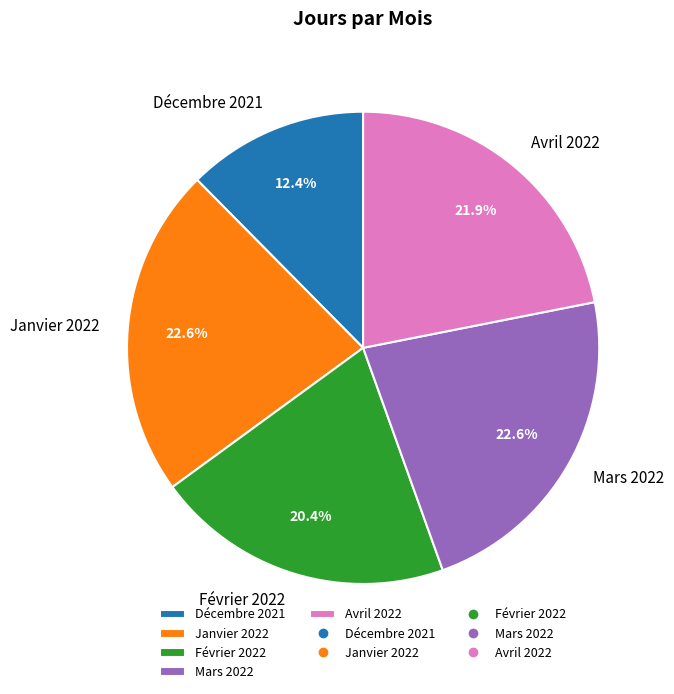

To the nearest percent, what is the difference between the largest and smallest slice percentages?

10%